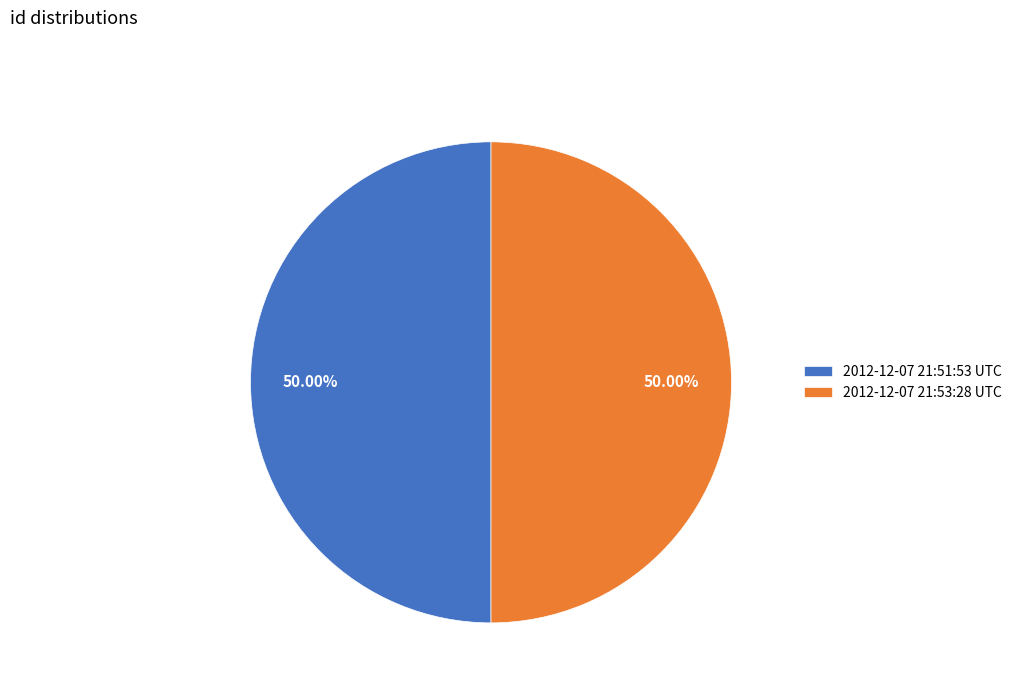

How much of the chart is everything except 2012-12-07 21:53:28 UTC?

50.0%